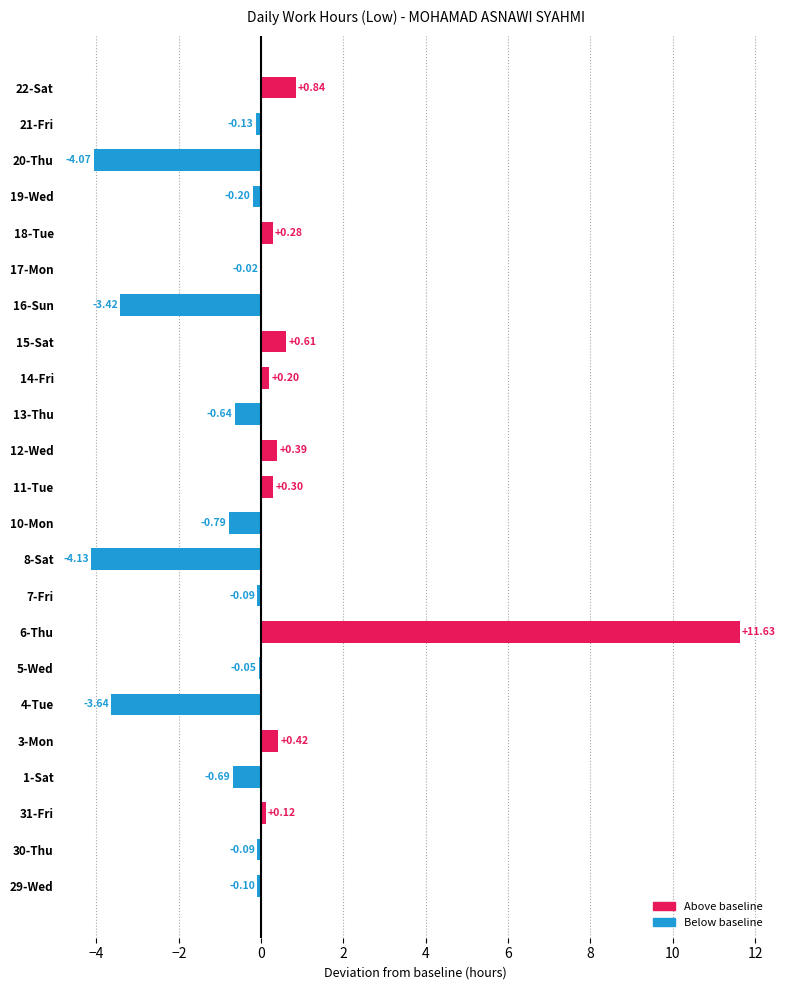

What is the greatest value displayed?

11.6